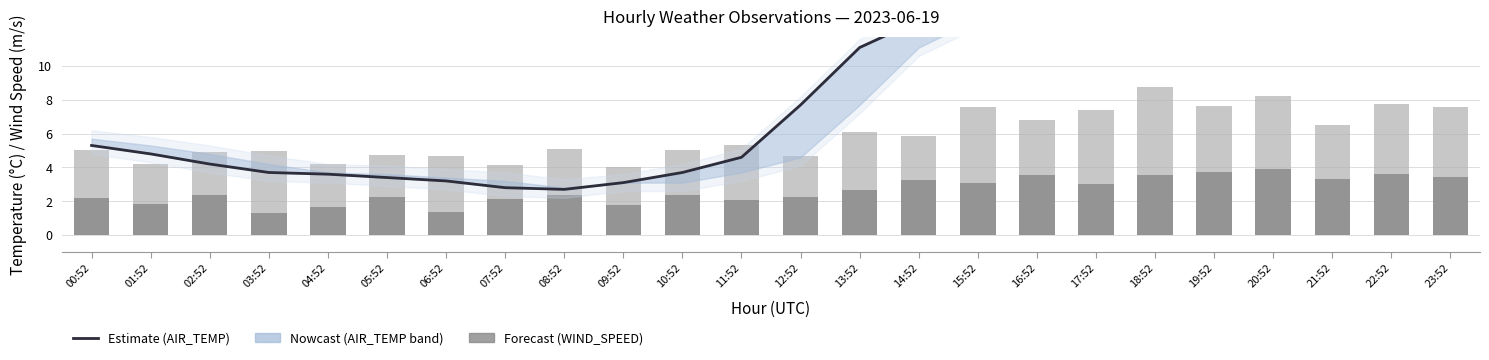

What is the average value of the WIND_SPEED series?

2.6